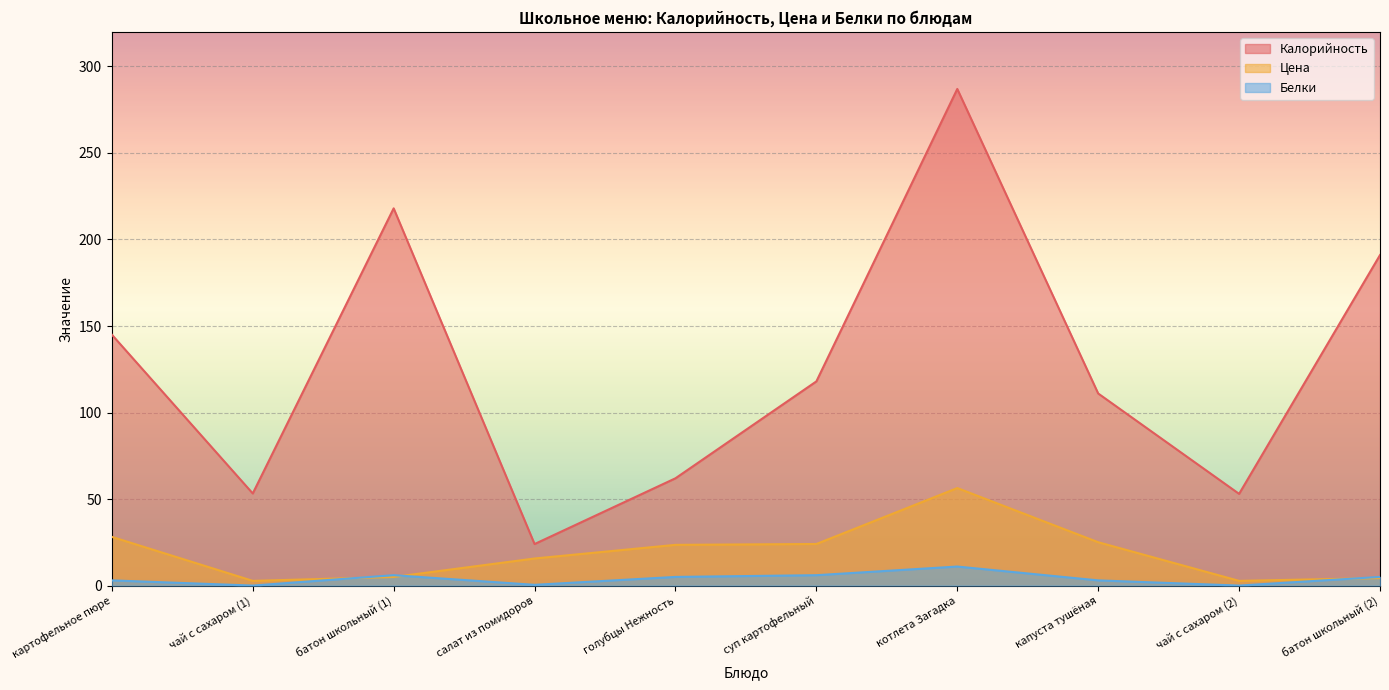

Rank the series at котлета Загадка from highest to lowest value.

Калорийность, Цена, Белки